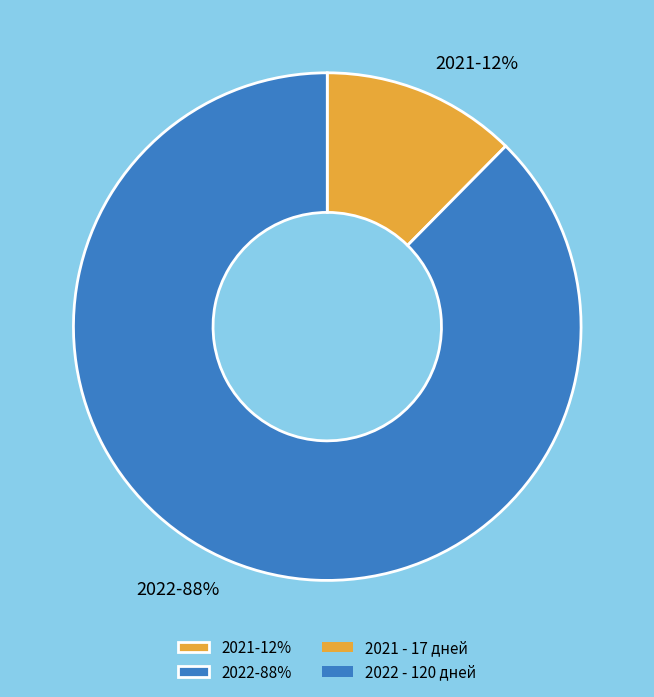

Rank the categories by value from lowest to highest.

2021, 2022